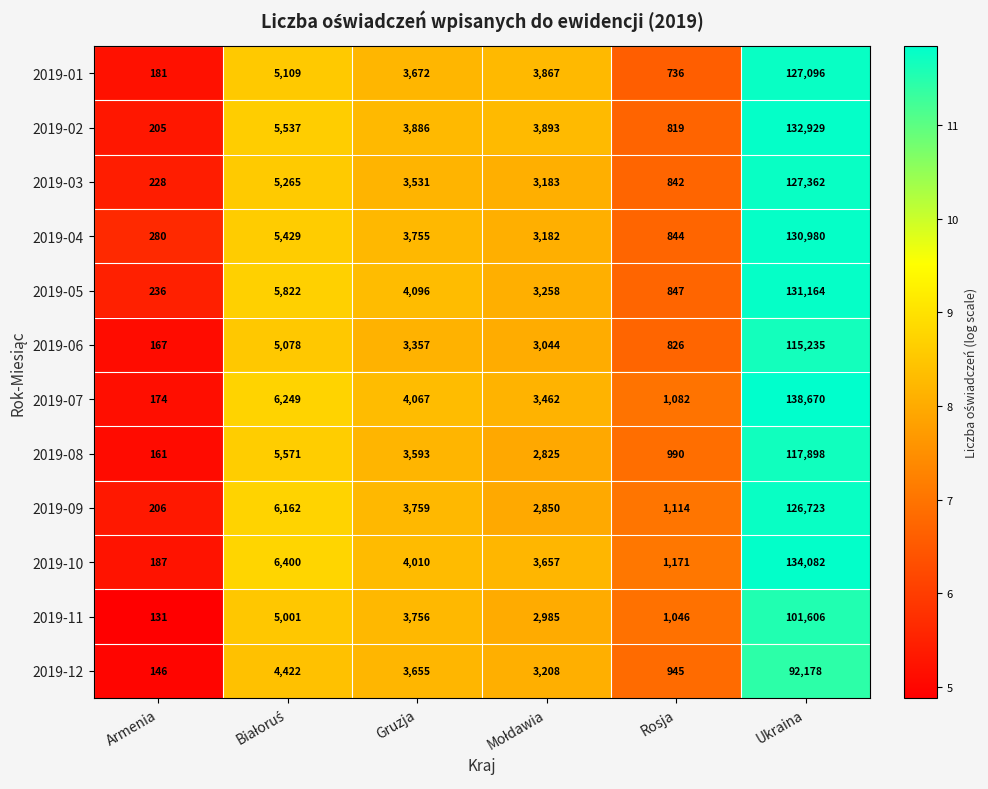

What is the difference between the maximum and second lowest values in the 2019-04 series?

130136